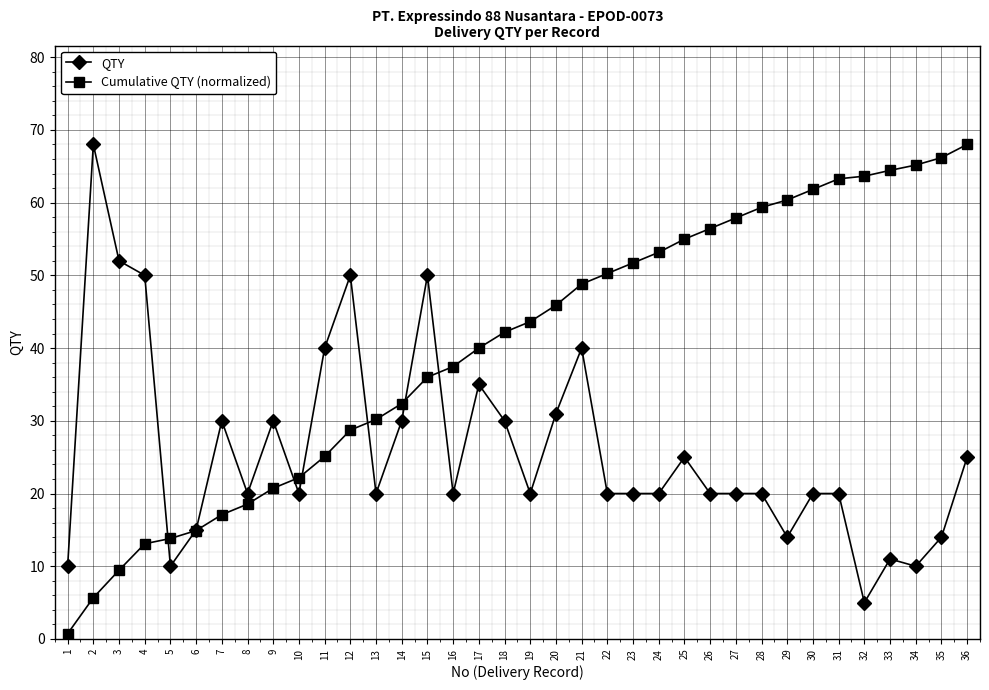

List the series in order of their overall mean, highest first.

Cumulative QTY (normalized), QTY